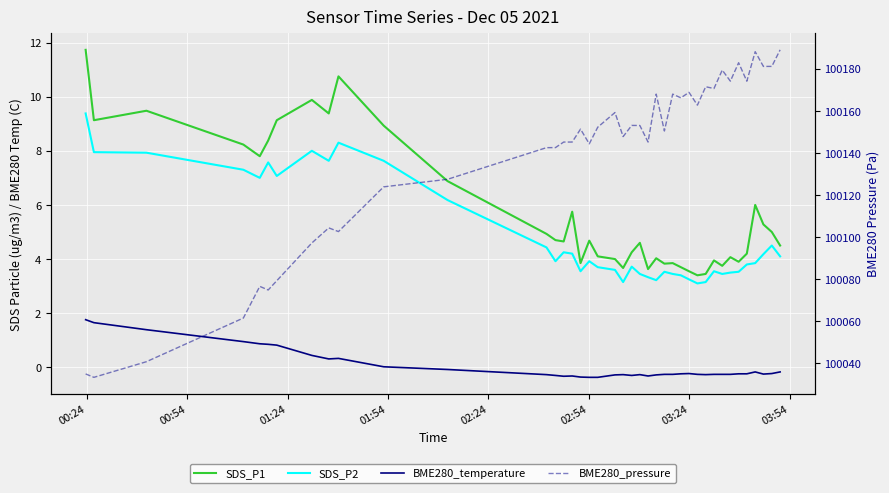

True or false: BME280_pressure and BME280_temperature cross at least once.

False